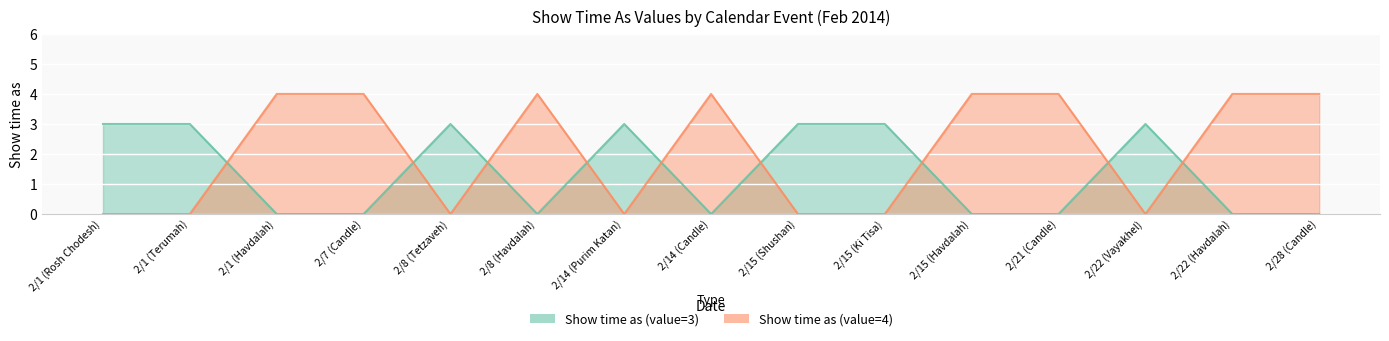

At which category is the sum across all series the highest?

2/1 (Havdalah)